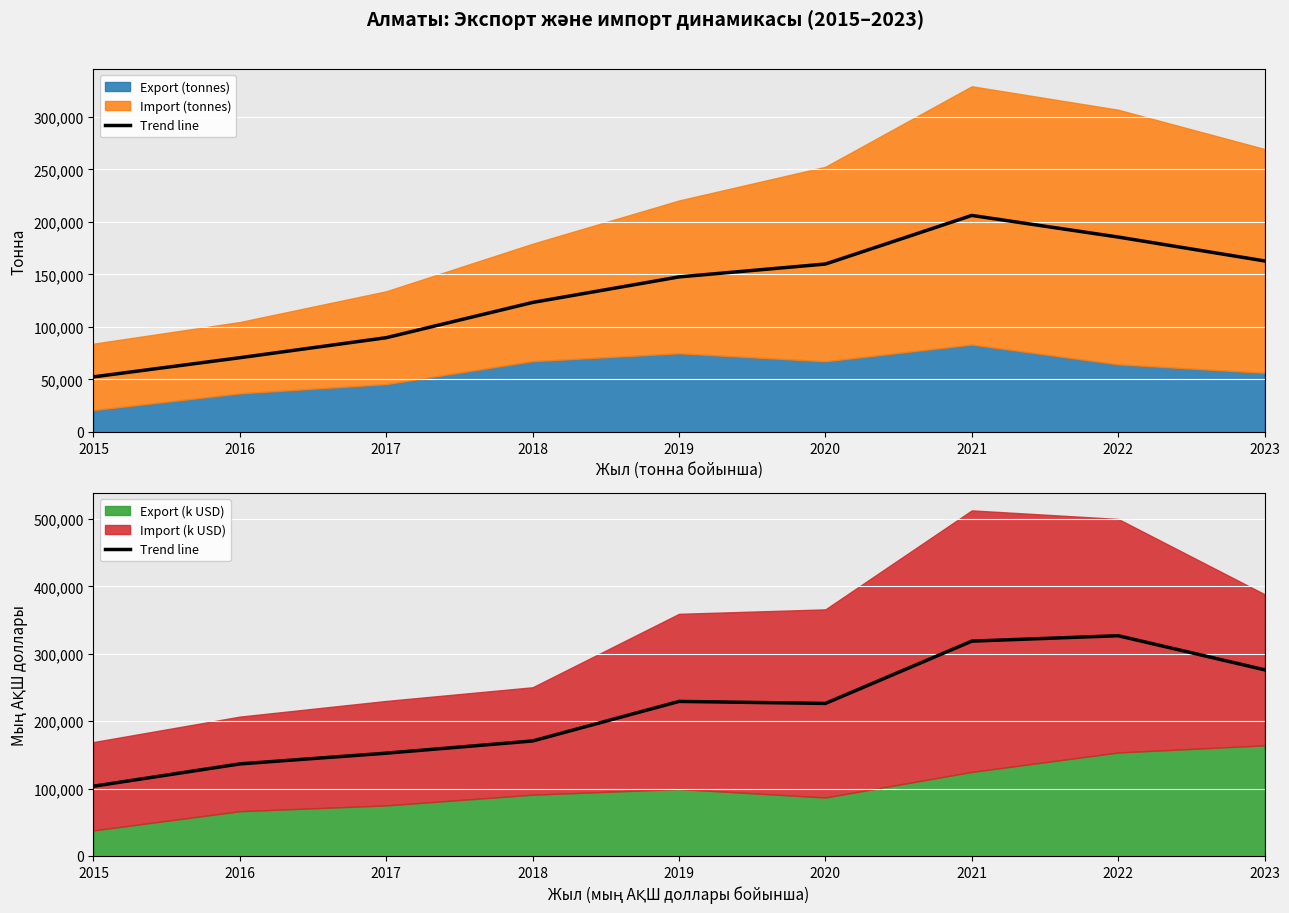

What is the sum of all values?

1941170.2